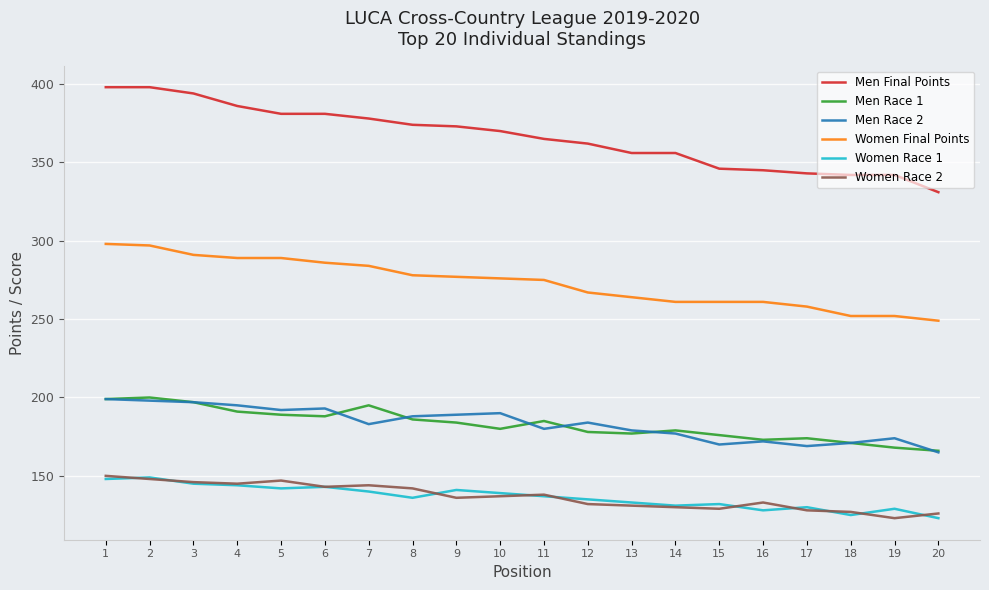

Which series has the largest total across all categories?

Men Final Points